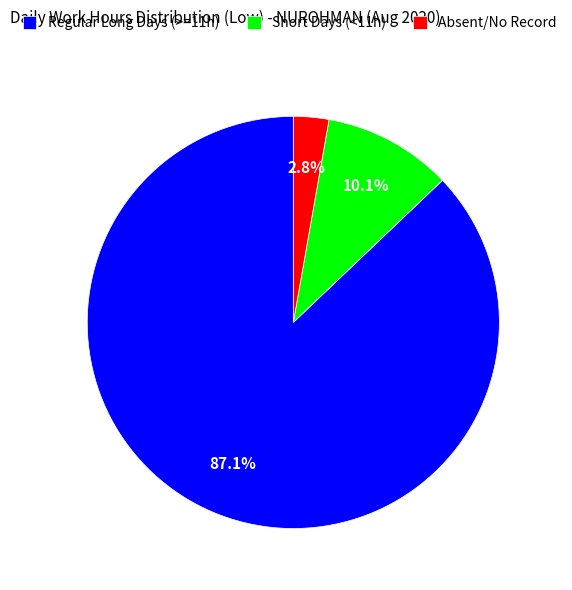

Which slice is the smallest?

Absent/No Record